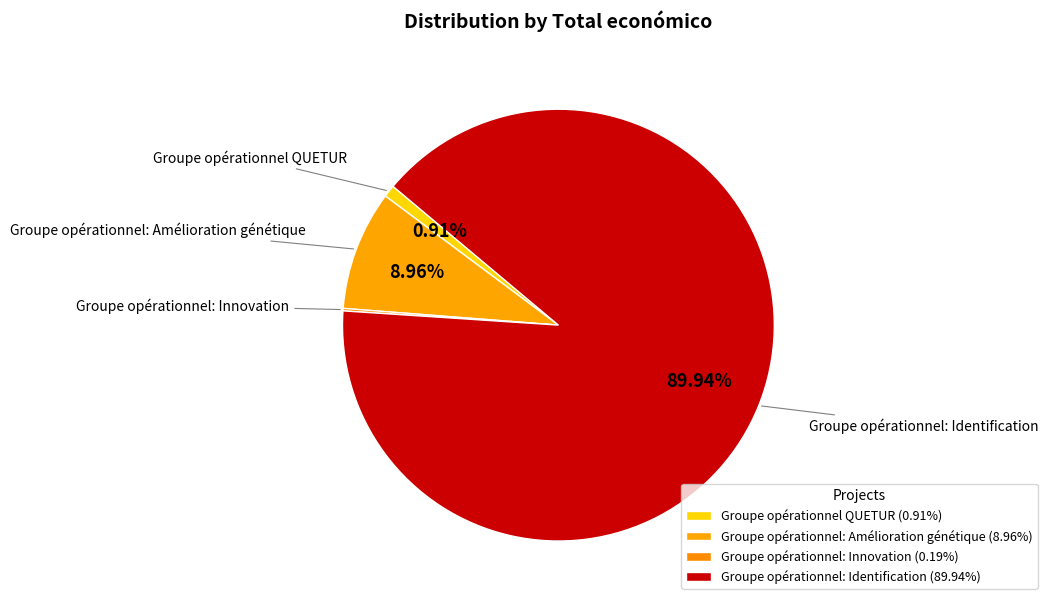

What is the smallest slice in the pie chart?

Groupe opérationnel: Innovation